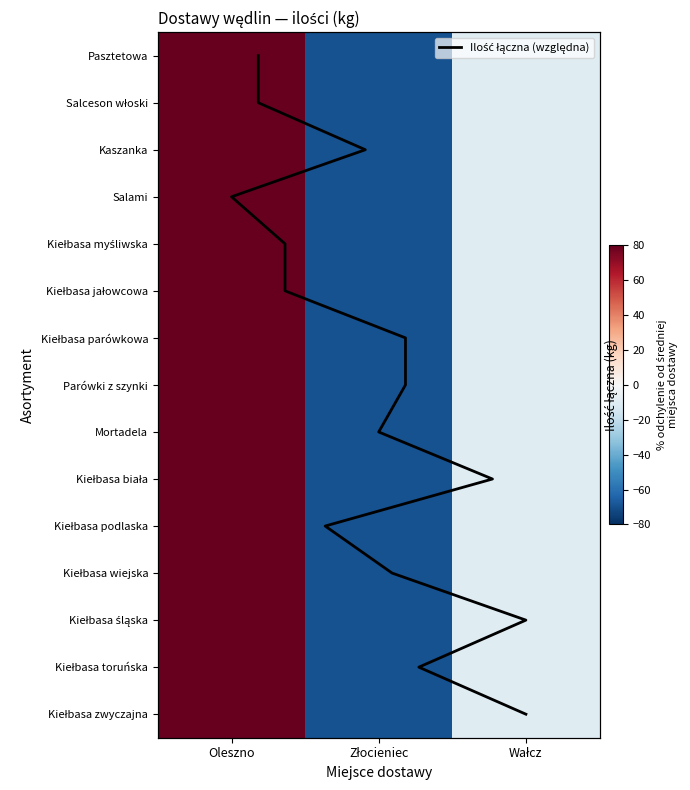

Rank the series by their maximum value, from lowest to highest.

Pasztetowa, Salceson włoski, Kiełbasa myśliwska, Kaszanka, Salami, Kiełbasa jałowcowa, Kiełbasa parówkowa, Parówki z szynki, Mortadela, Kiełbasa biała, Kiełbasa podlaska, Kiełbasa wiejska, Kiełbasa toruńska, Kiełbasa śląska, Kiełbasa zwyczajna